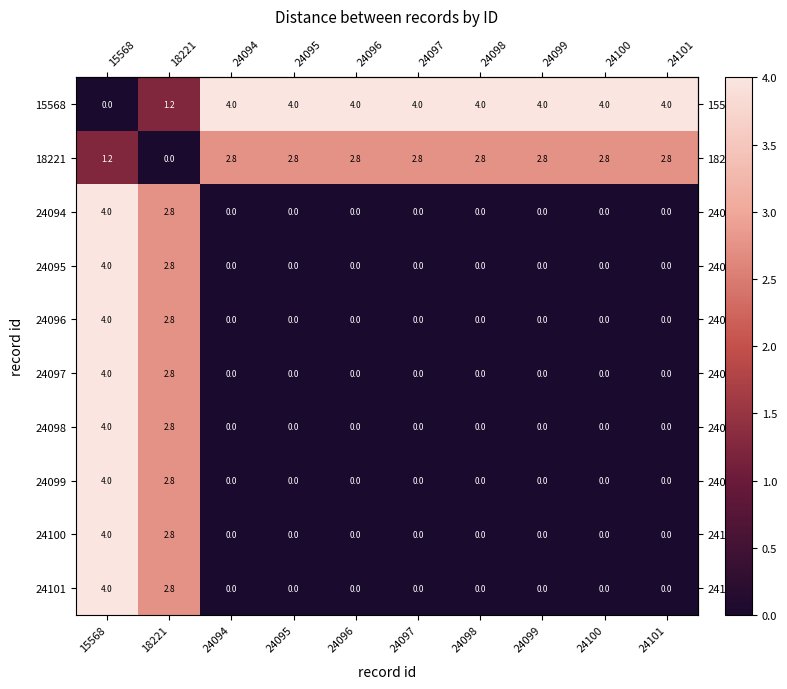

What is the difference between the second highest and second lowest values in the 24095 series?

2.8